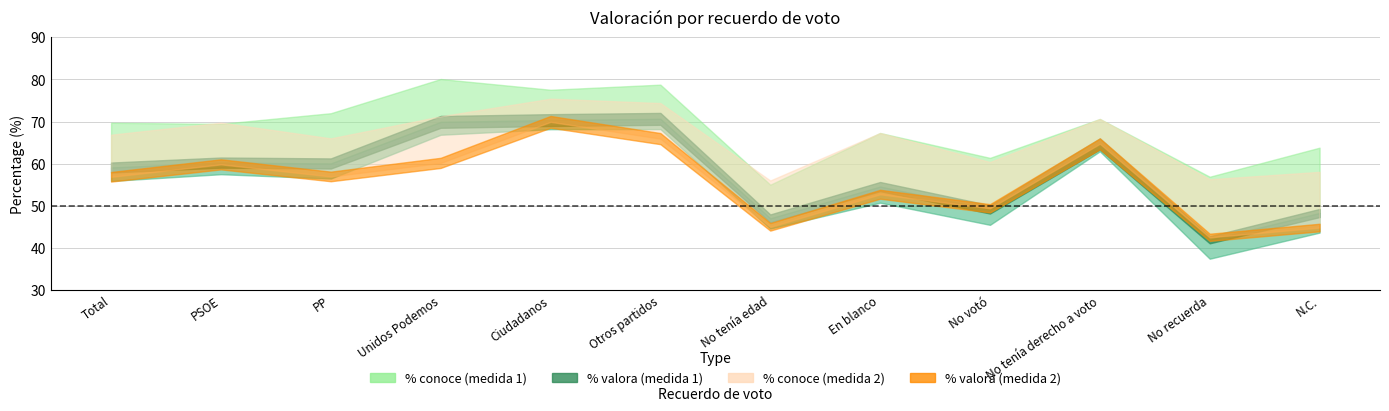

What are all the series names shown in the legend?

% conoce (medida 1), % valora (medida 1), % conoce (medida 2), % valora (medida 2)